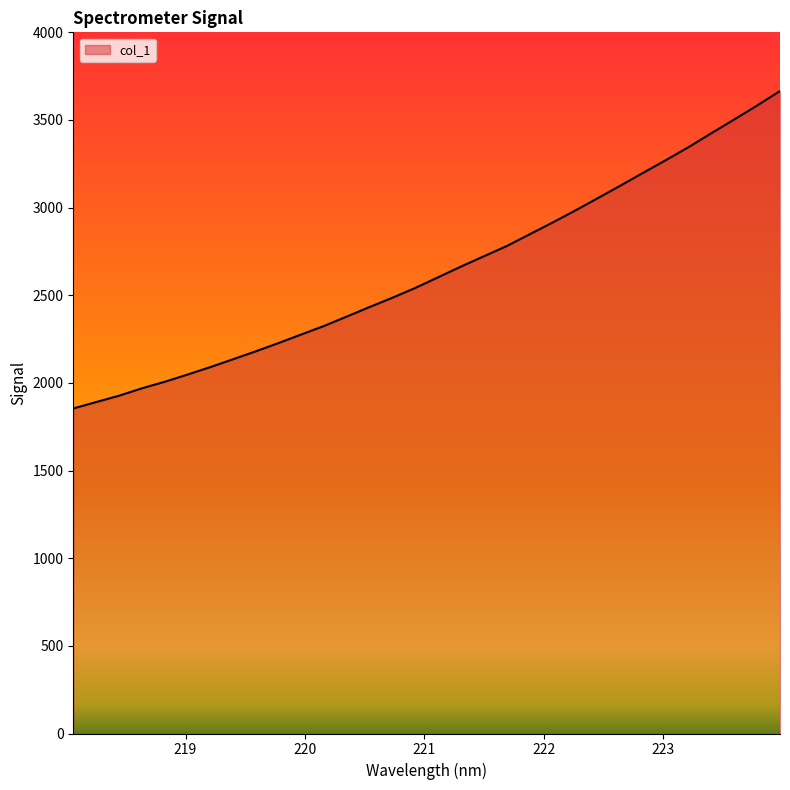

What is the difference between the maximum and minimum values?

1810.9